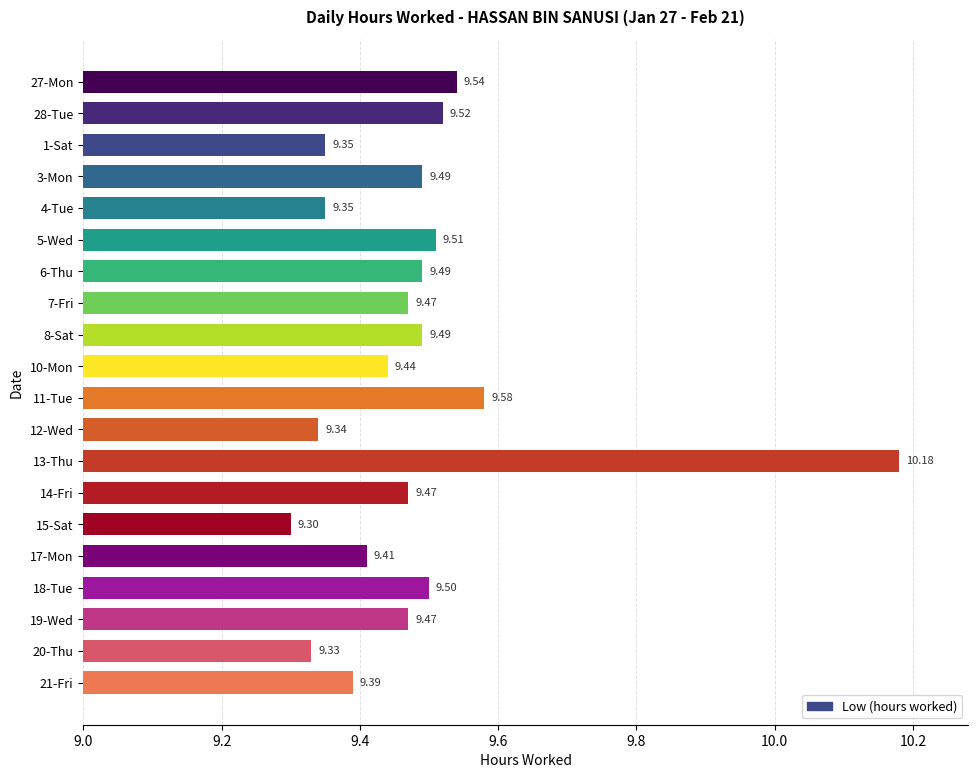

Approximately how many times larger is the value at 10-Mon compared to 15-Sat?

1.0